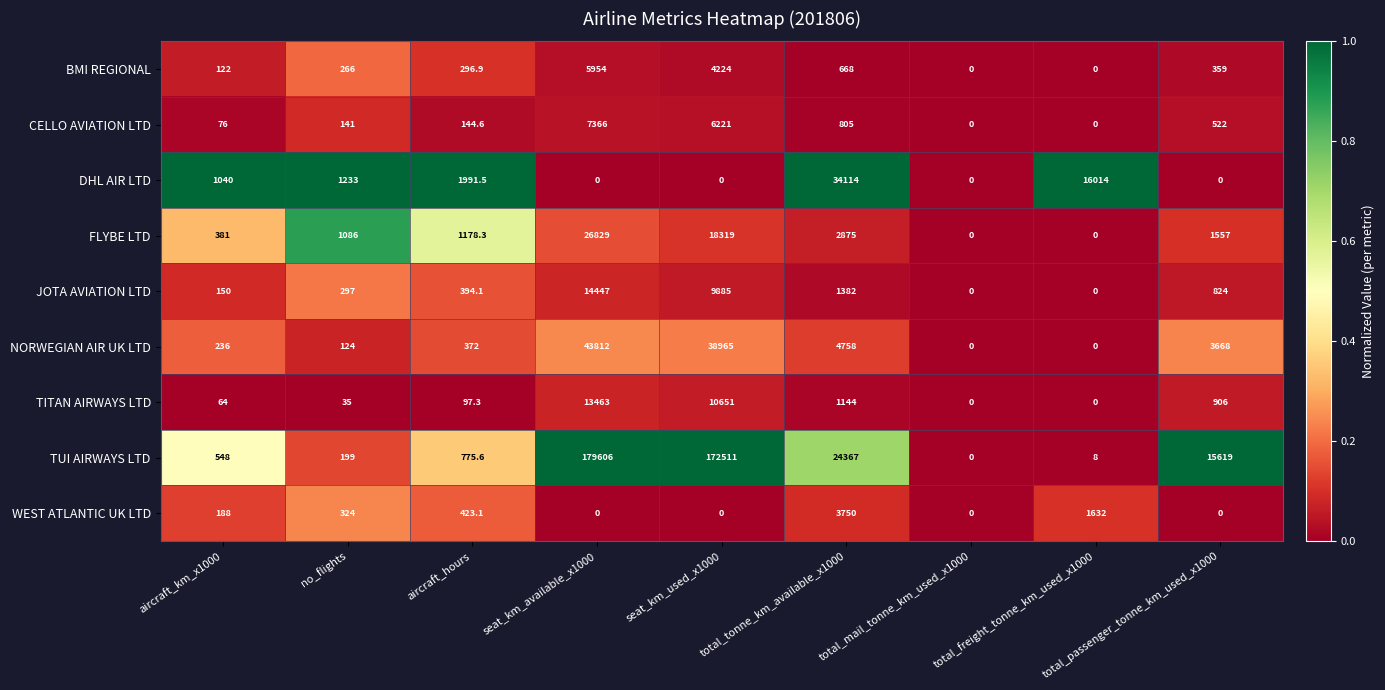

What is the difference between the BMI REGIONAL values at total_freight_tonne_km_used_x1000 and aircraft_hours?

296.9